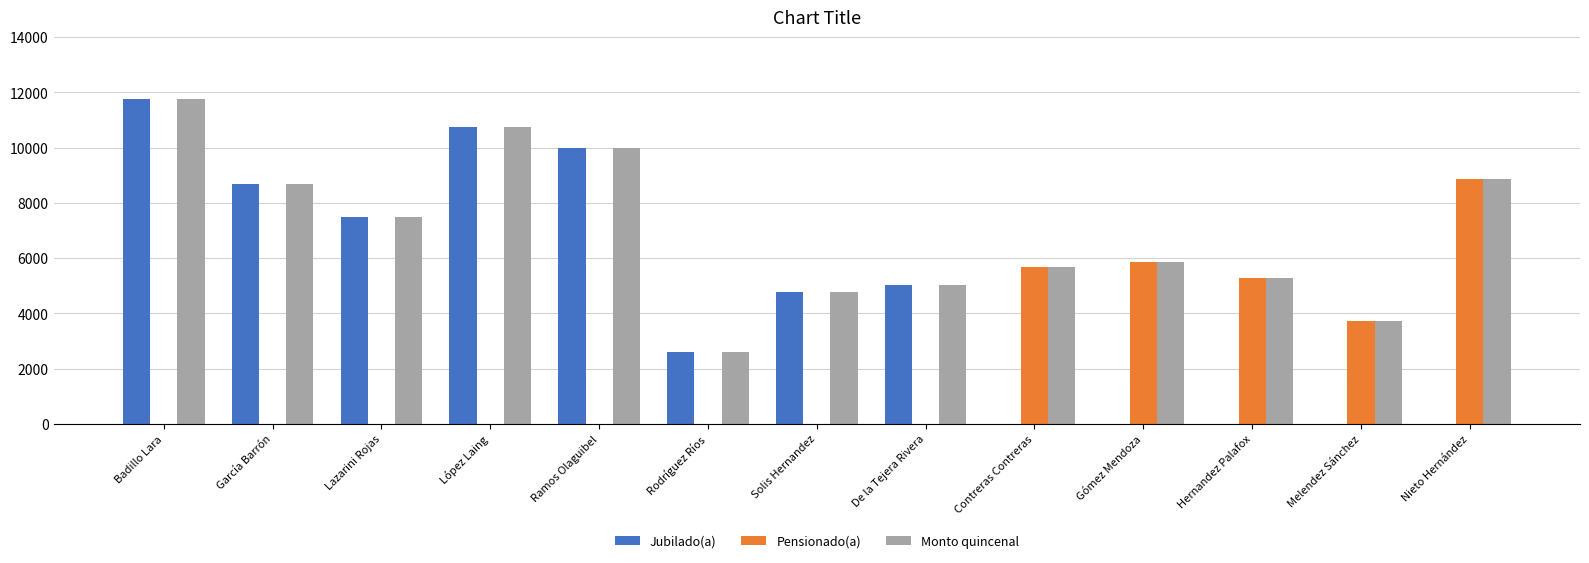

What is the approximate value of Jubilado(a) at Lazarini Rojas?

7489.7